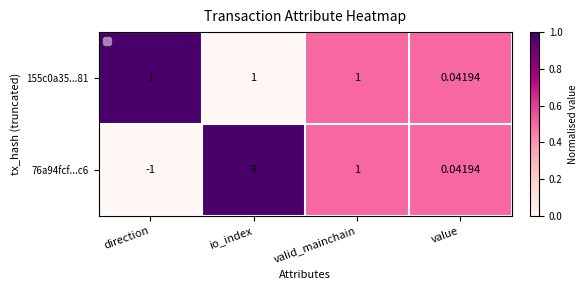

Is the value of 76a94fcf...c6 at direction greater than the value of 155c0a35...81 at io_index?

No